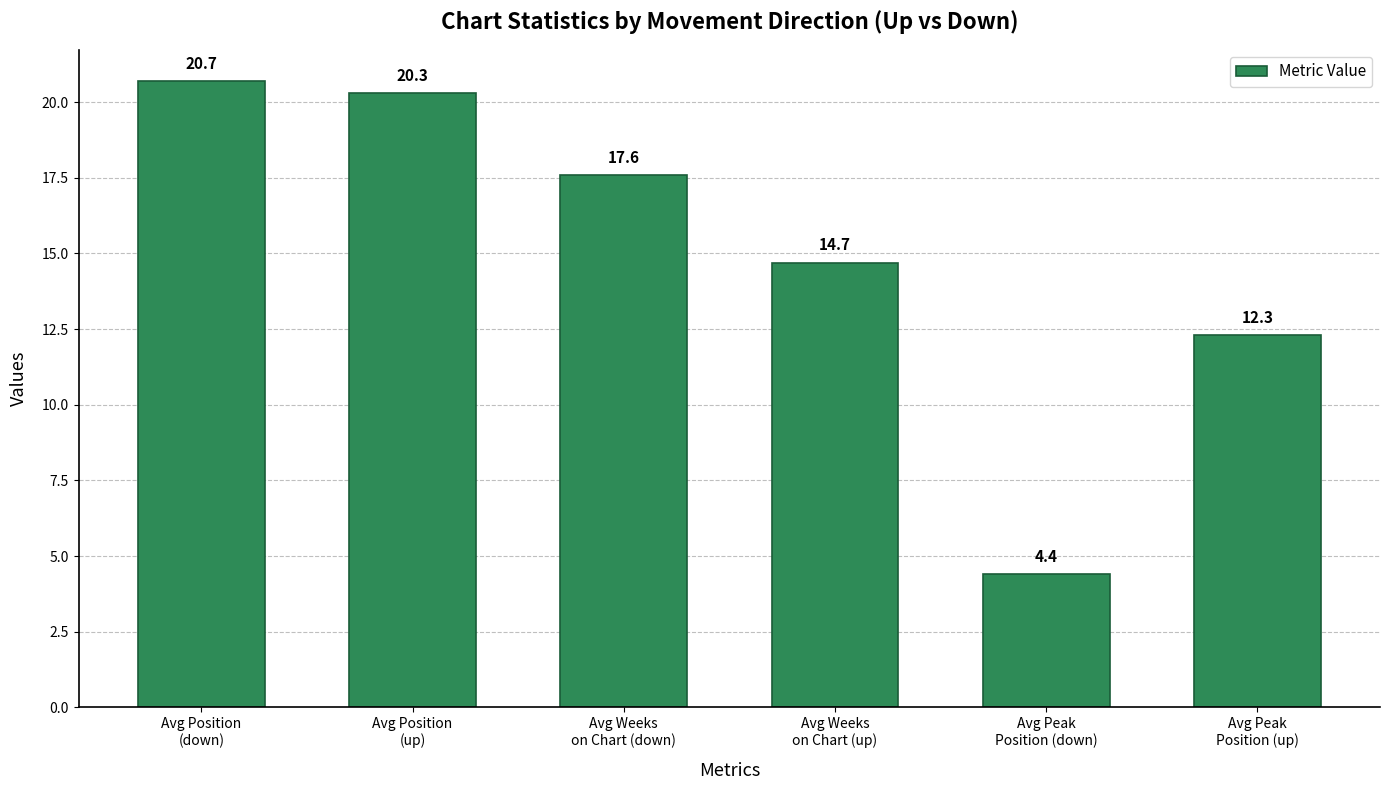

True or false: the data shows 4.4 at Avg Peak
Position (down).

True